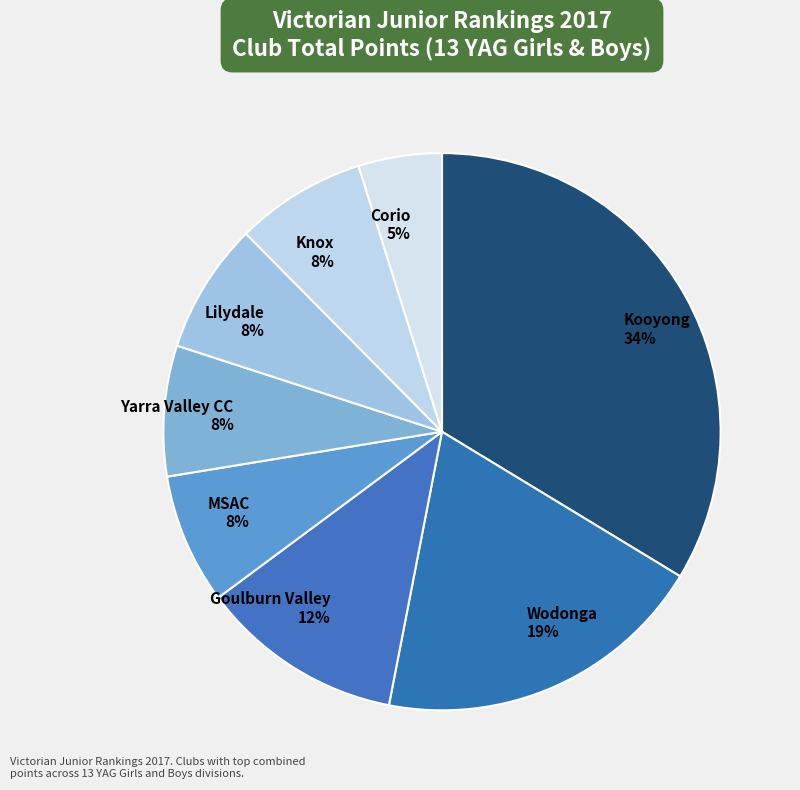

What percentage is the MSAC slice, to the nearest percent?

8%